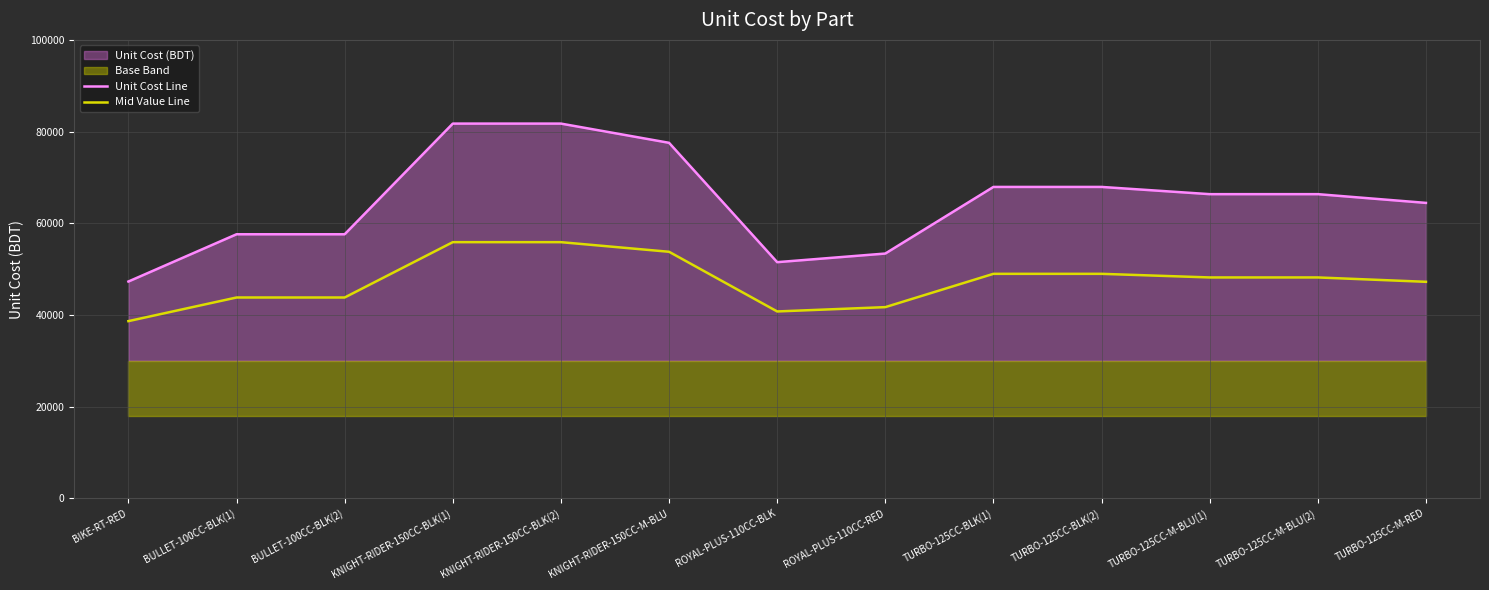

At which category does Unit Cost Line reach its first local valley?

ROYAL-PLUS-110CC-BLK